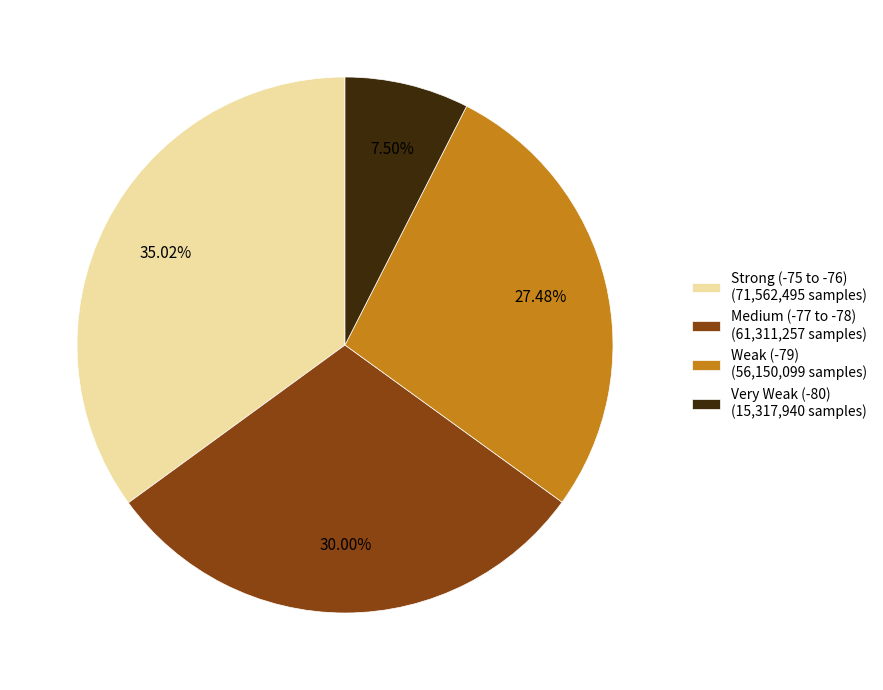

Combined, do Medium (-77 to -78) (61,311,257 samples) and Strong (-75 to -76) (71,562,495 samples) account for over 50%?

Yes